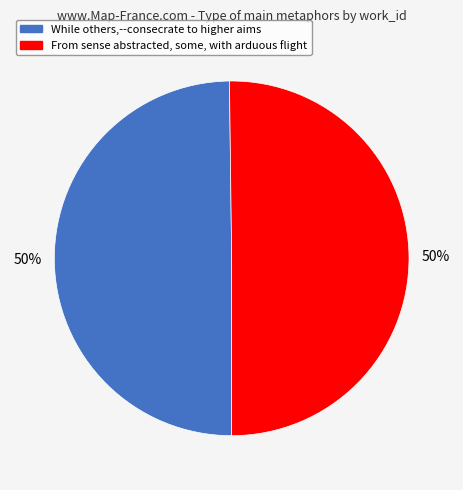

What is the ratio of the value at From sense abstracted, some, with arduous flight to the value at While others,--consecrate to higher aims?

1.0